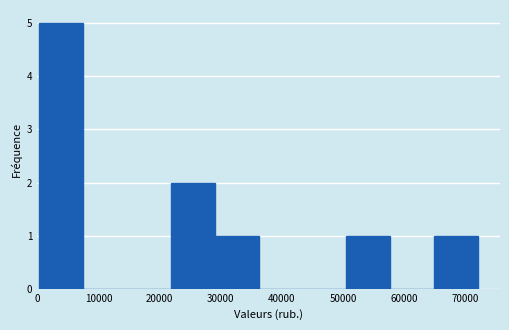

Which range on the x-axis has the tallest bar?

0 to 7000